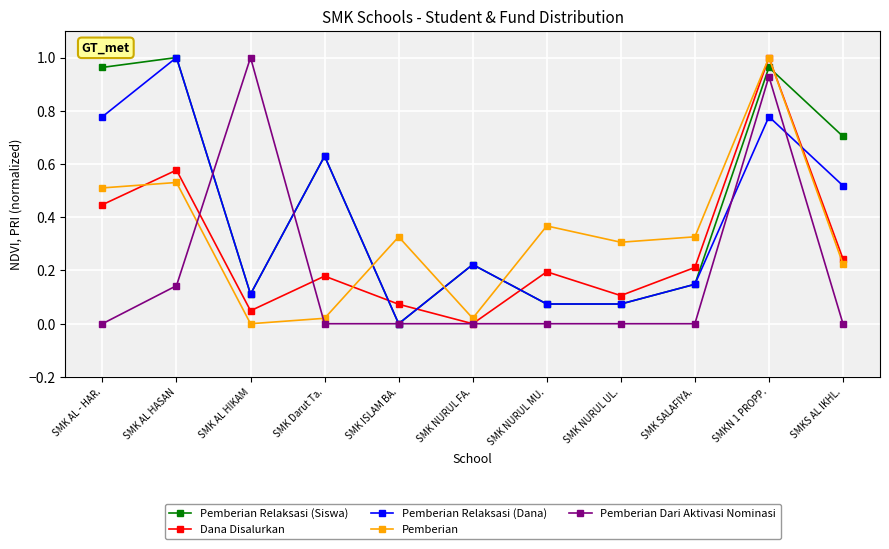

Which category has the highest value in the Pemberian series?

SMKN 1 PROPP.